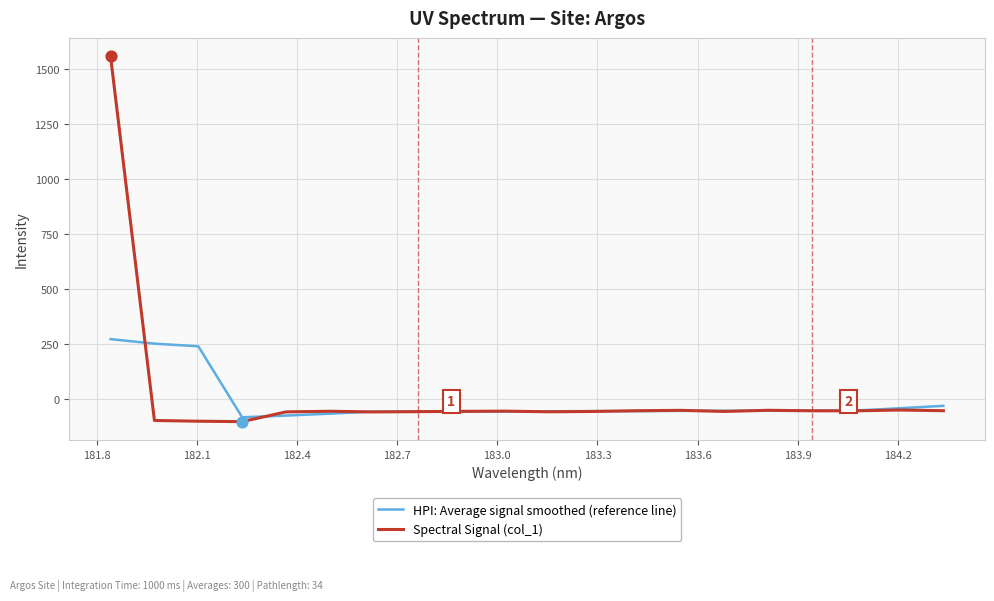

What are all the series names shown in the legend?

HPI: Average signal smoothed (reference line), Spectral Signal (col_1)